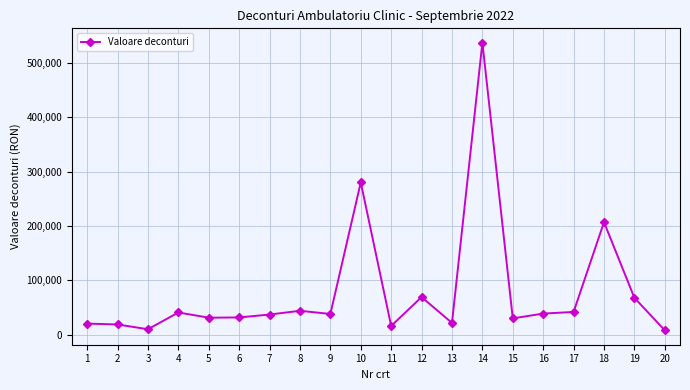

What is the maximum value shown in the chart?

537136.9